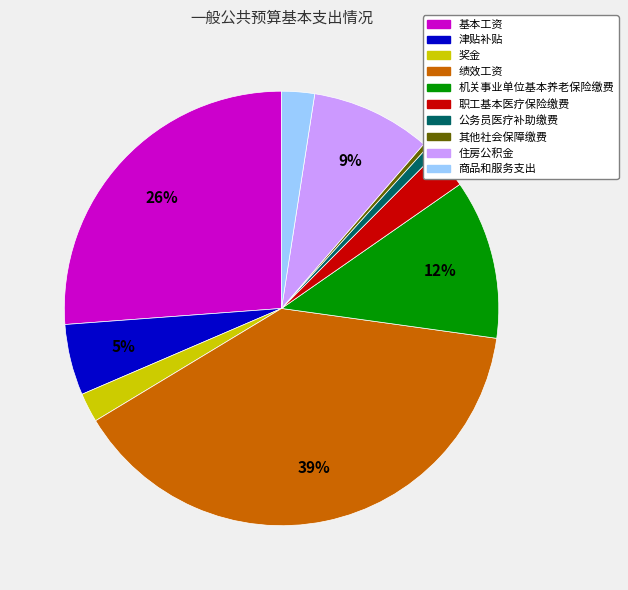

Do 奖金 and 机关事业单位基本养老保险缴费 together represent more than half of the pie?

No